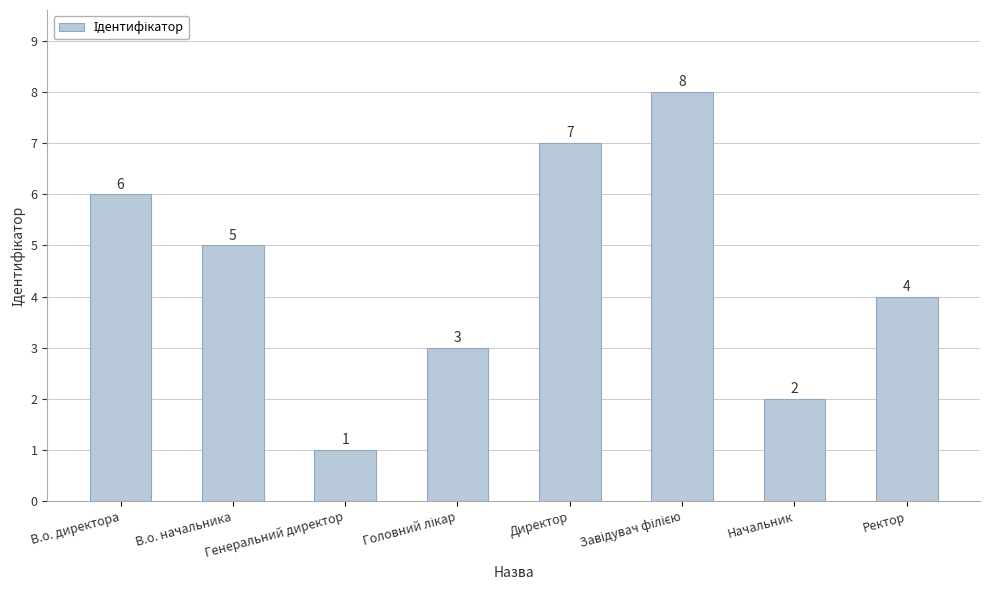

What is the approximate value at В.о. начальника?

5